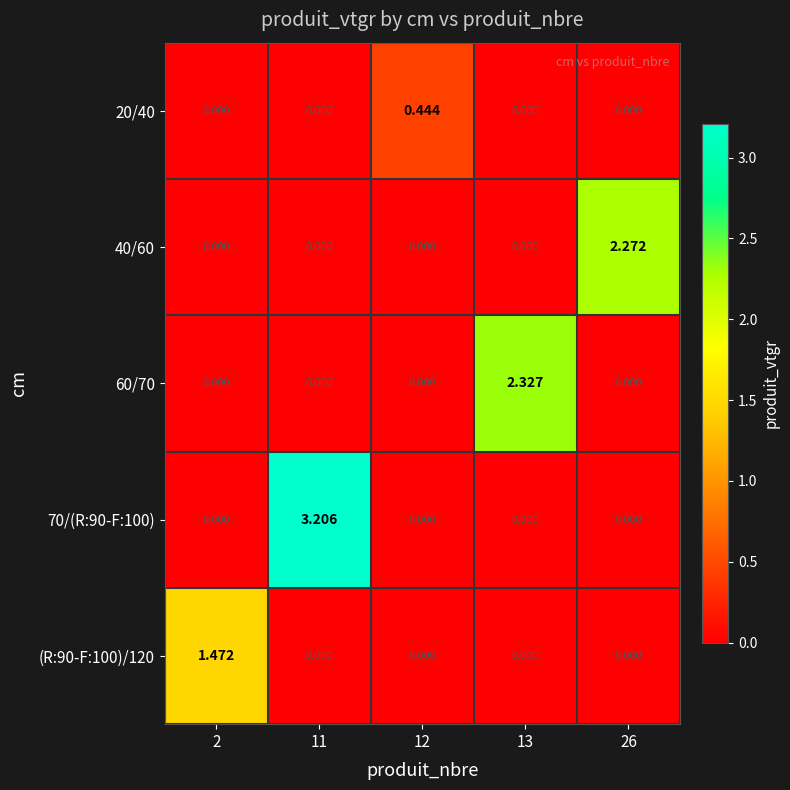

Is the value of 20/40 at 12 greater than the value of 70/(R:90-F:100) at 11?

No